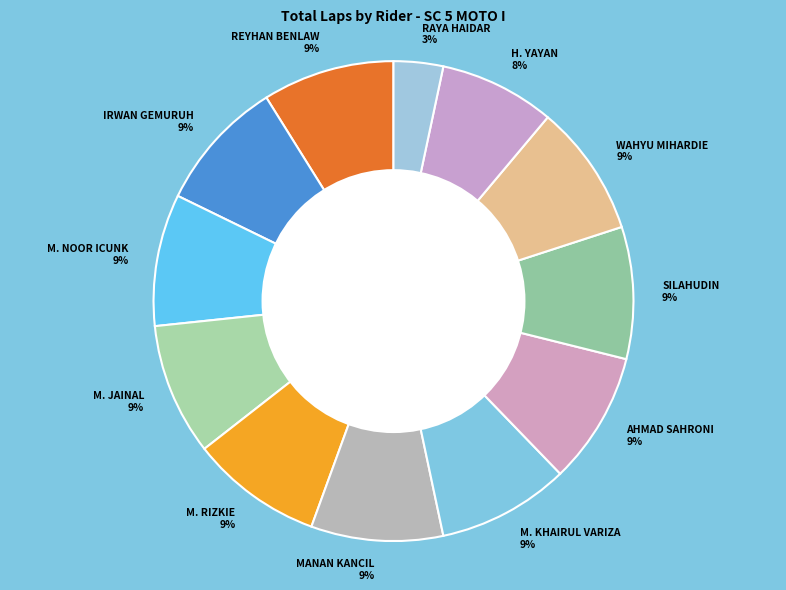

To the nearest percent, what is the difference between the largest and smallest slice percentages?

6%